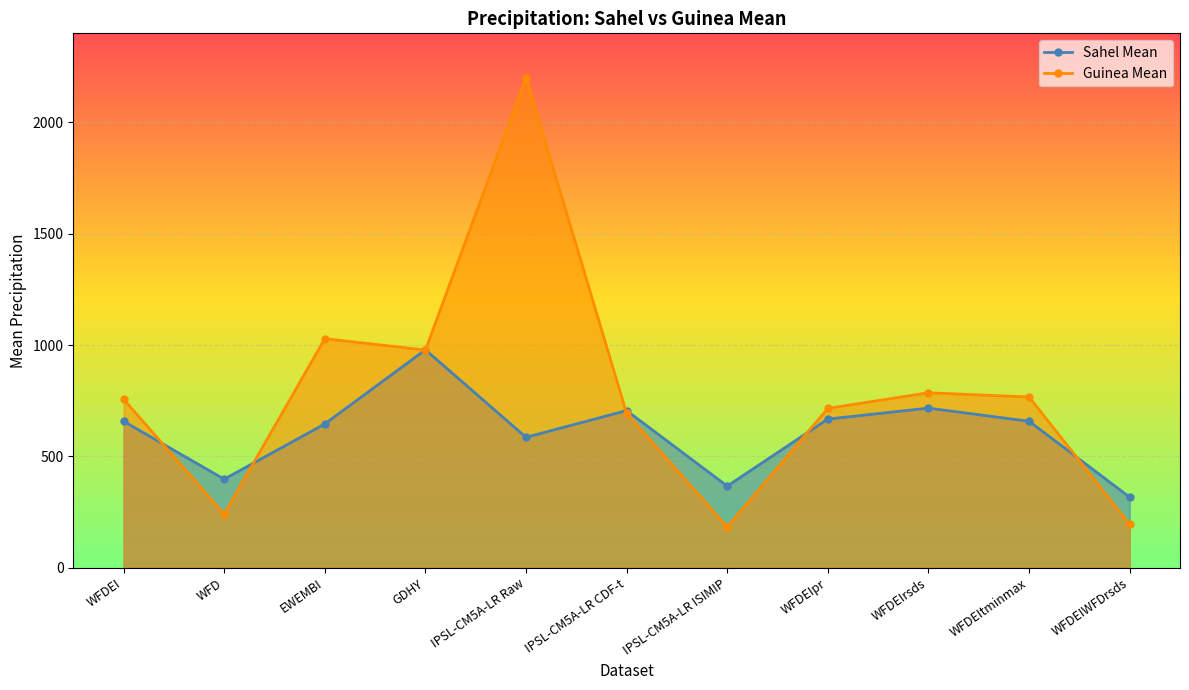

What is the average value of the Sahel Mean series?

609